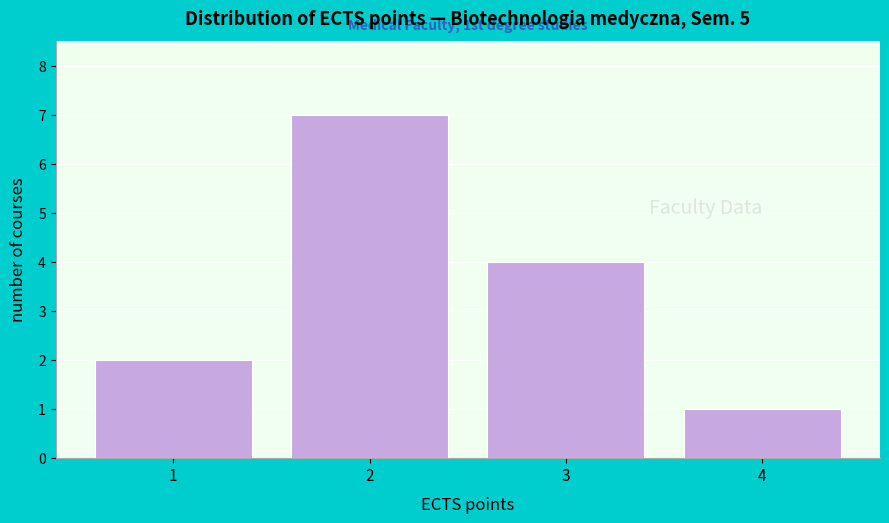

Reading left to right, transcribe all the data shown in this chart.

2	7	4	1